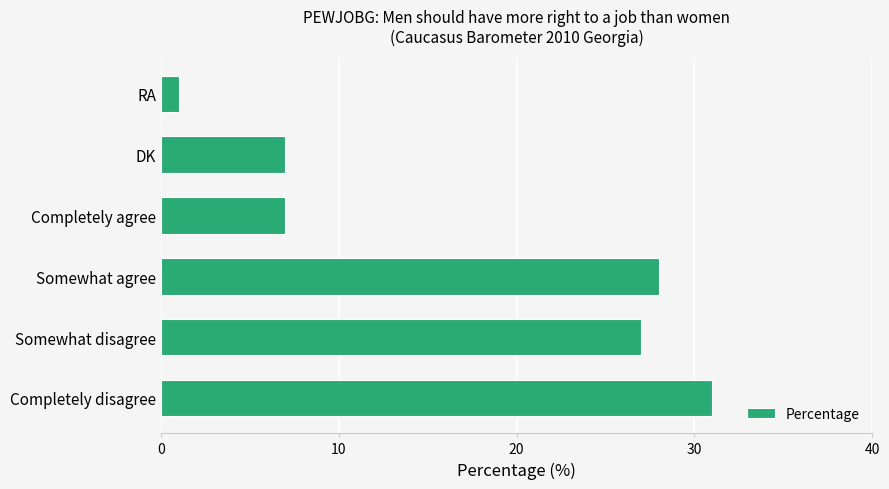

Is it true that the value at Completely disagree is 31?

True